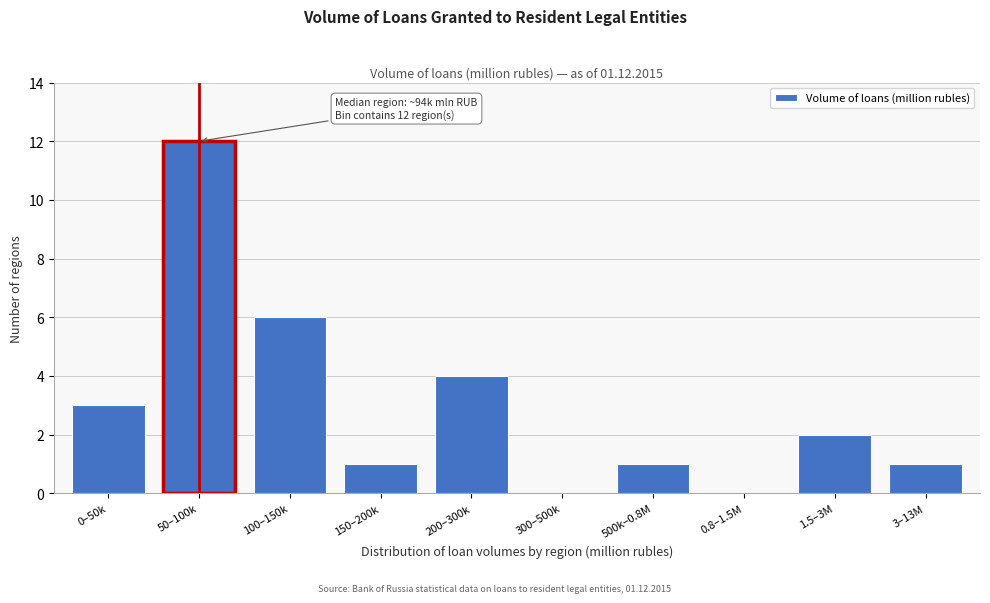

Reading left to right, transcribe all the data shown in this chart.

0–50k=3	50–100k=12	100–150k=6	150–200k=1	200–300k=4	300–500k=0	500k–0.8M=1	0.8–1.5M=0	1.5–3M=2	3–13M=1